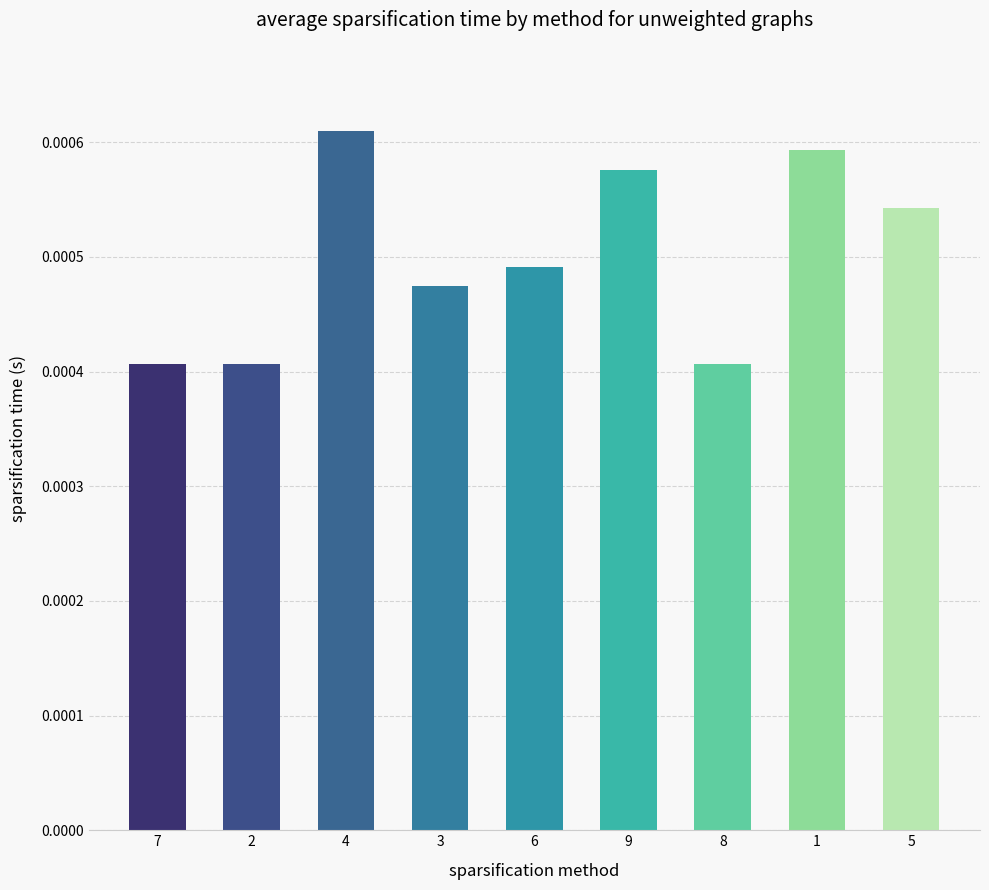

Which has a higher value, 8 or 9?

9